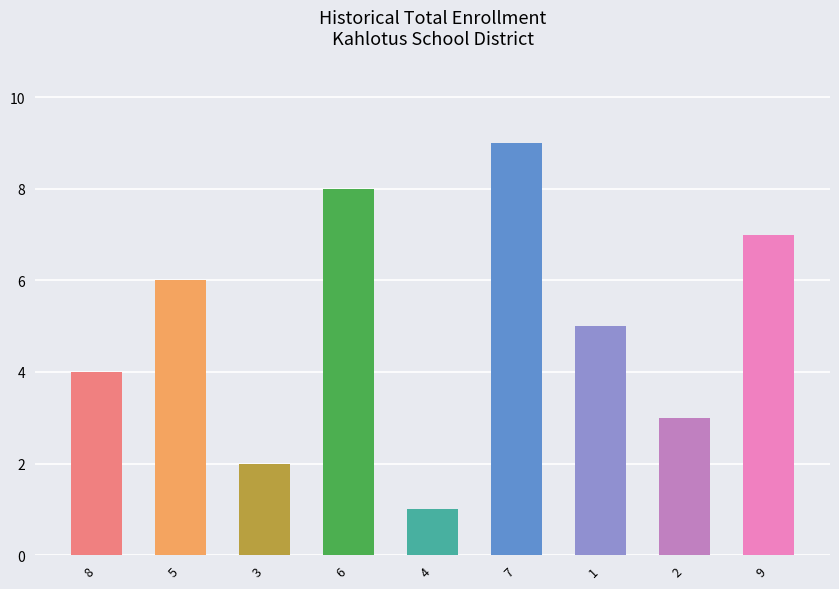

How many groups of bars are there?

9